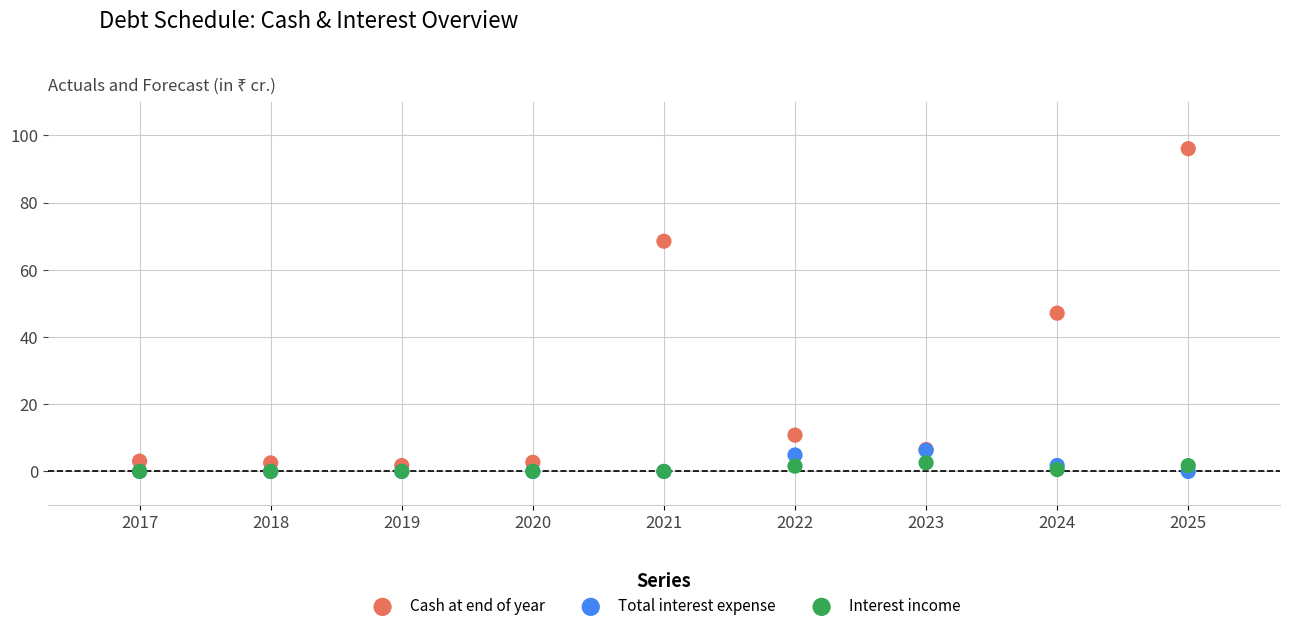

What are all the series names shown in the legend?

Cash at end of year, Total interest expense, Interest income